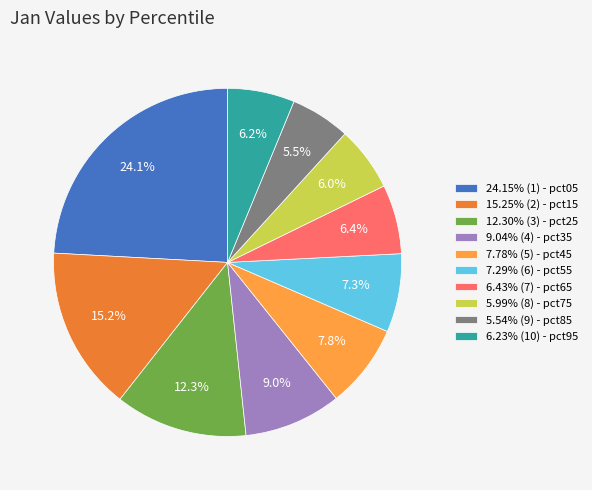

Does any single category account for the majority?

No